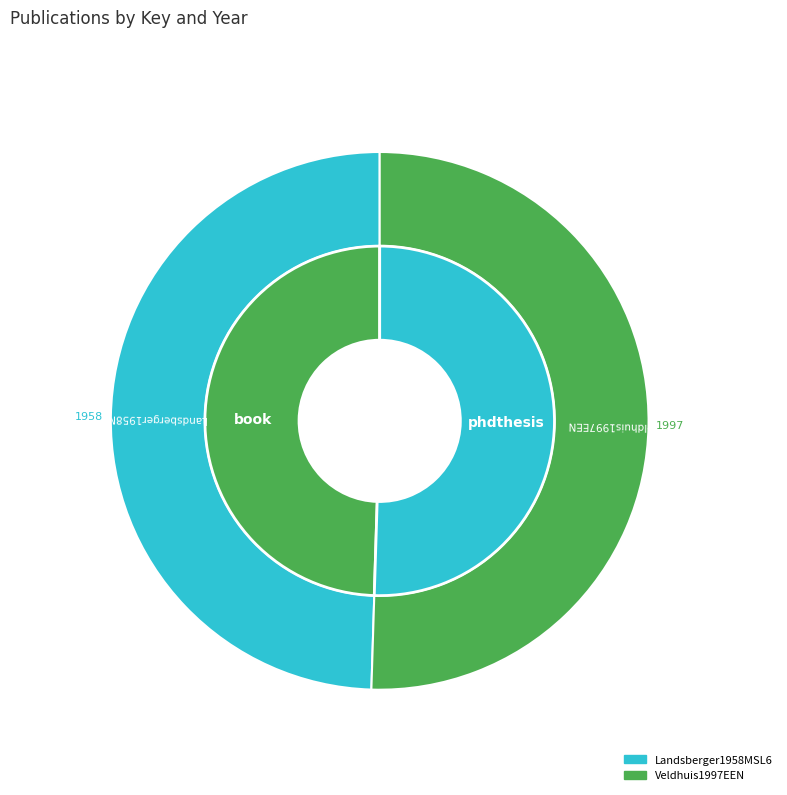

To the nearest percent, what is the difference between the largest and smallest slice percentages?

1%